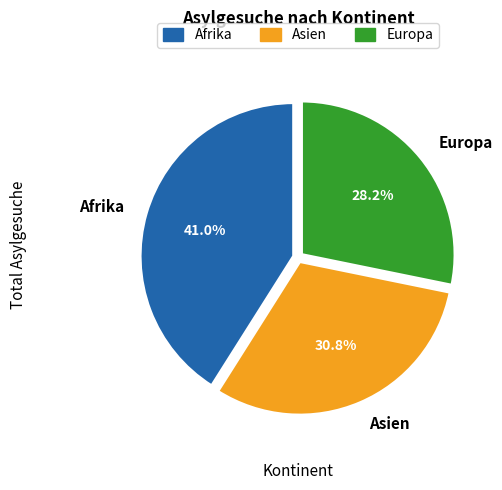

To the nearest percent, what is the average slice percentage?

33%